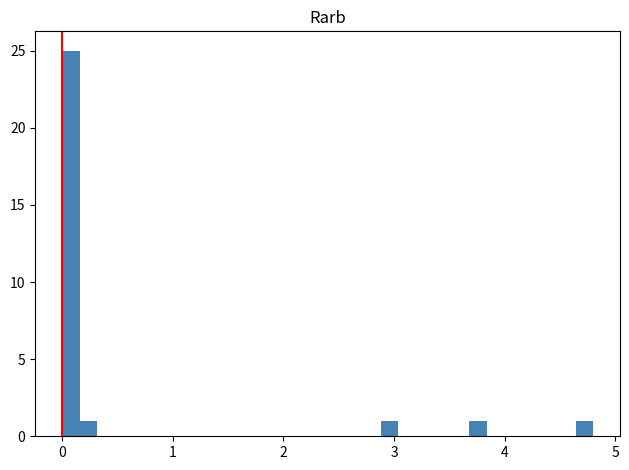

Read against the x-axis, roughly where is the centre of the tallest bar?

0.1